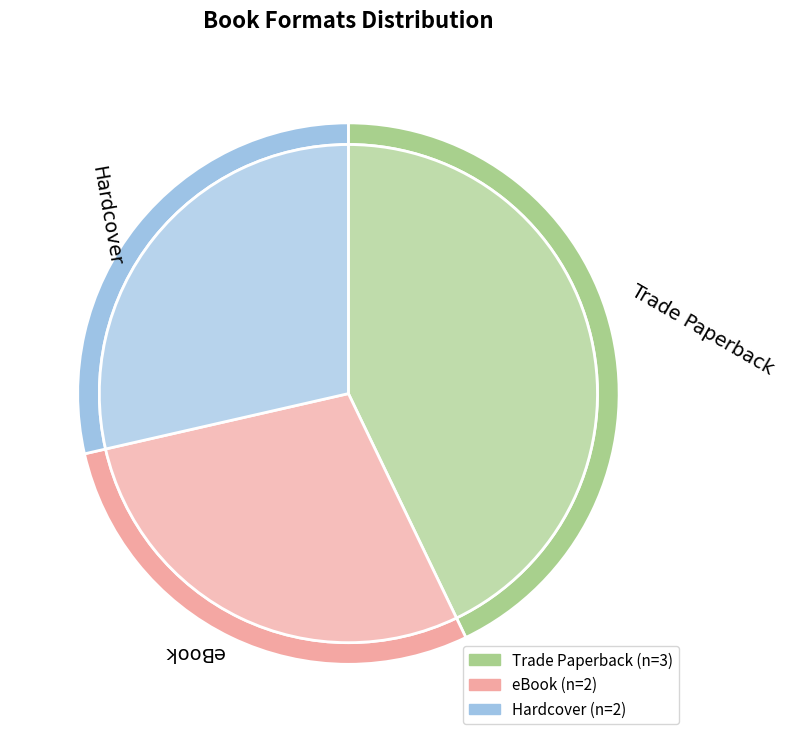

Approximately how many times larger is the value at eBook compared to Hardcover?

1.0